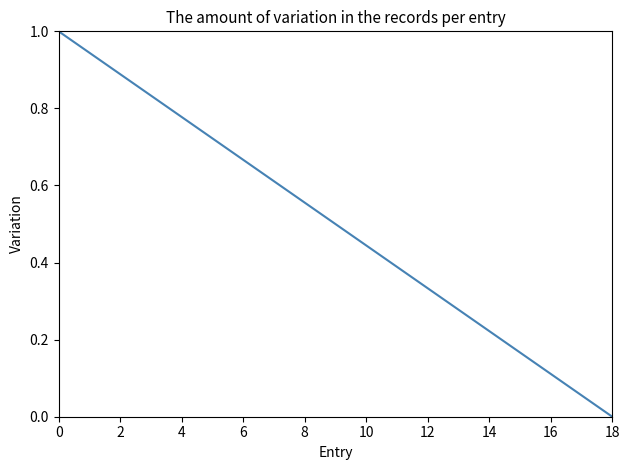

What is the greatest value displayed?

1.0